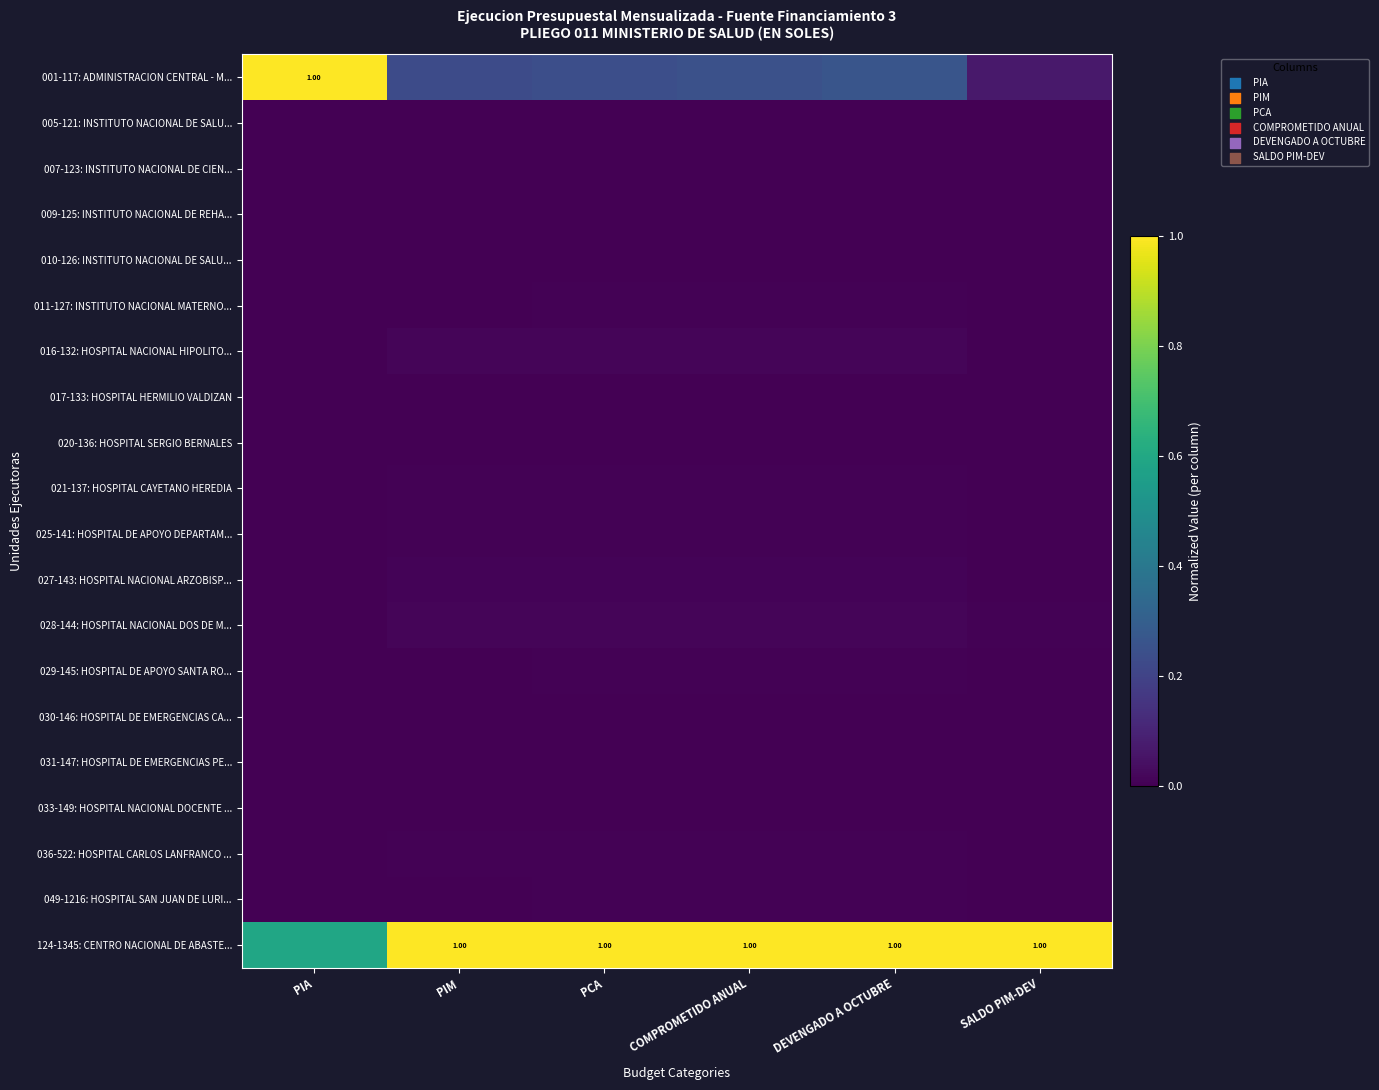

At which label does 027-143: HOSPITAL NACIONAL ARZOBISP... reach its peak?

DEVENGADO A OCTUBRE